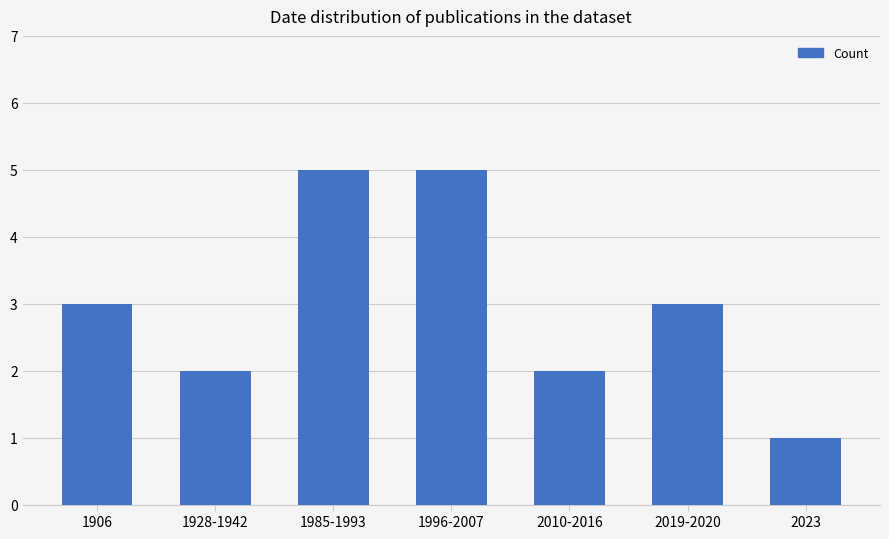

What is the difference between the second highest and minimum values?

4